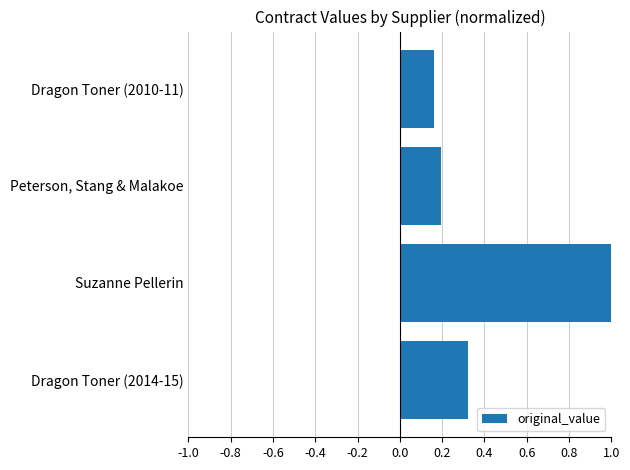

What is the difference between the maximum and second lowest values?

0.8